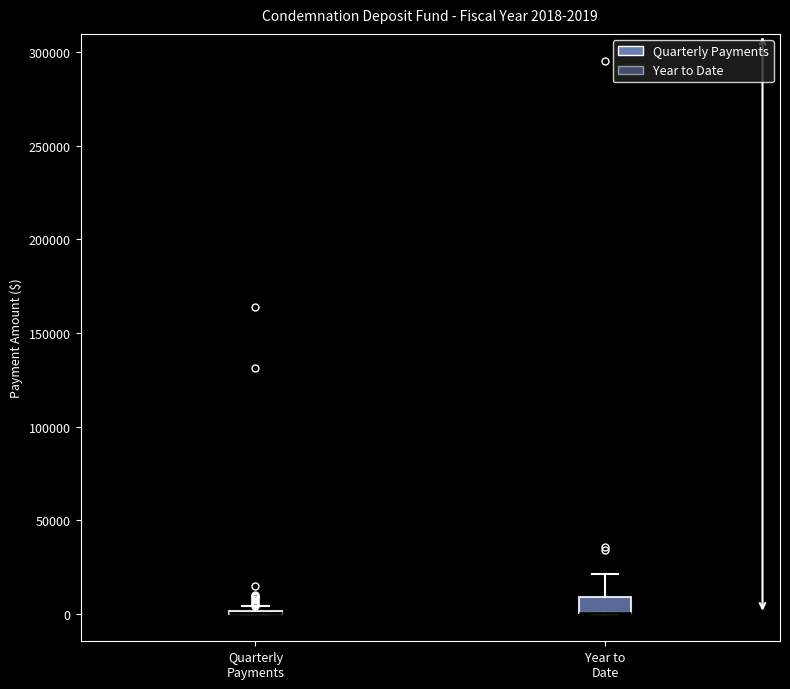

Which box is the tallest, from its lower edge to its upper edge?

Year to Date